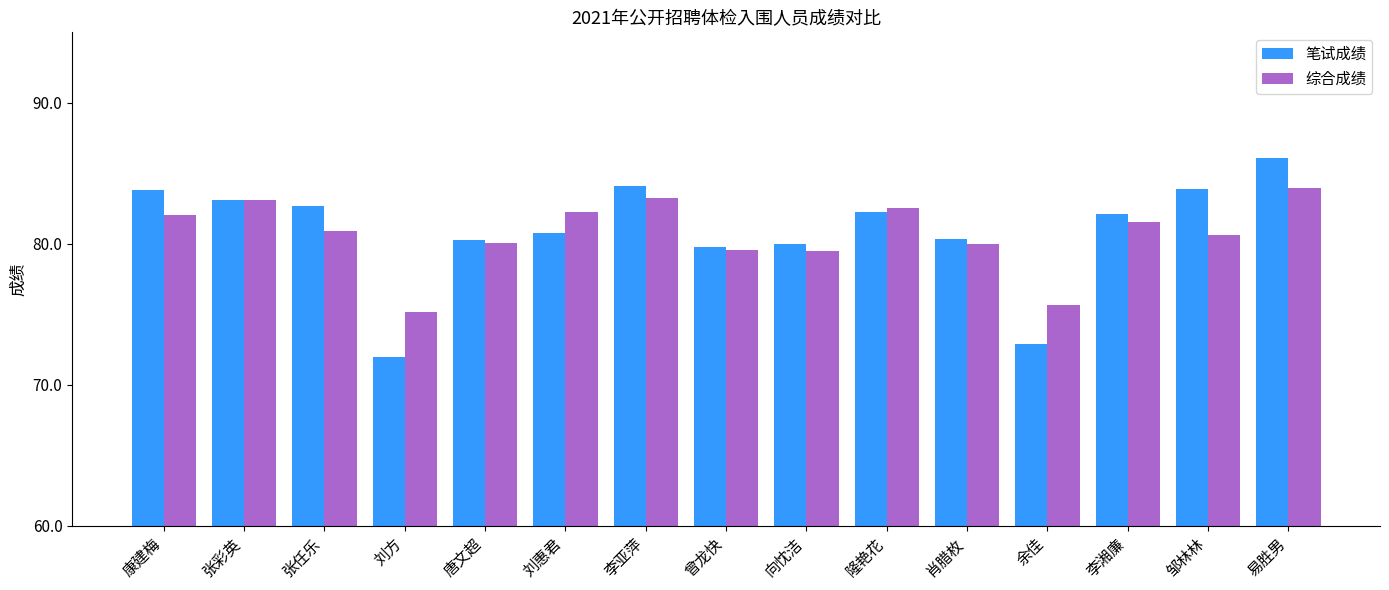

How many distinct data groups are displayed?

2